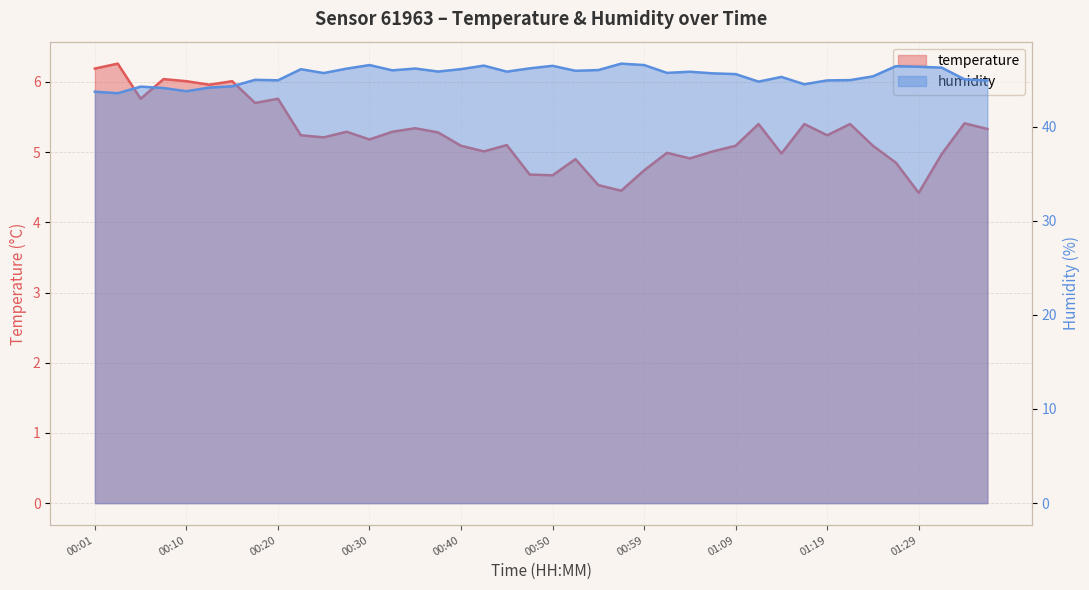

List the series in order of their peak value, highest first.

humidity, temperature